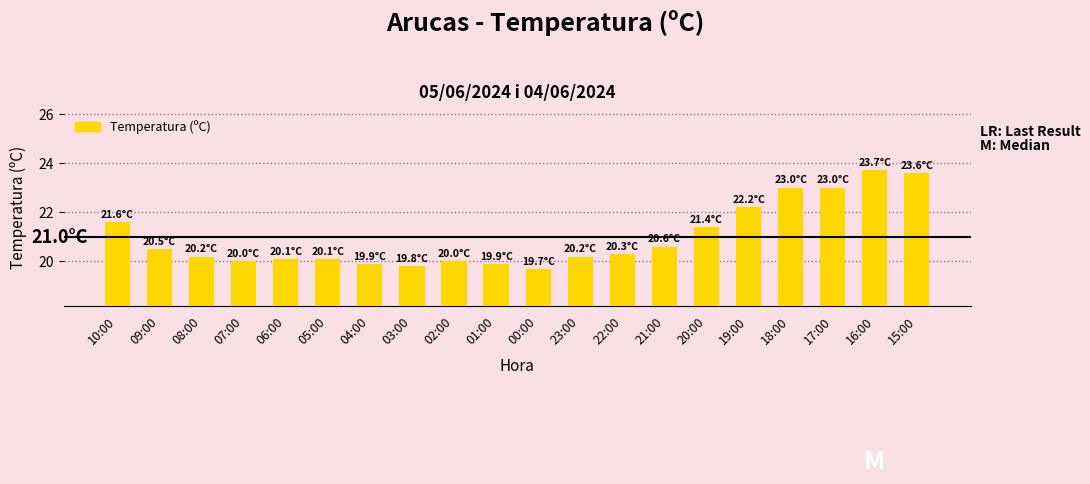

Between 21:00 and 05:00, which is larger?

21:00